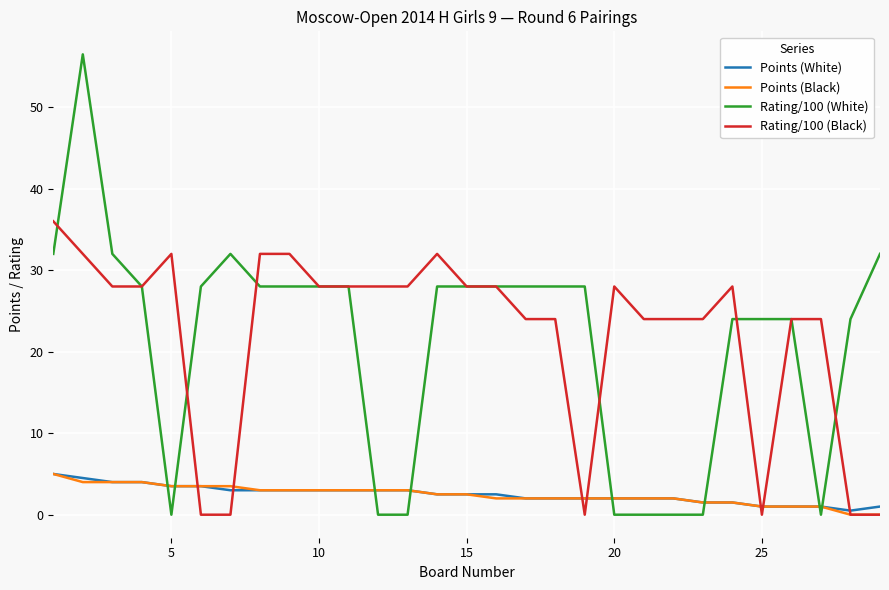

True or false: Rating/100 (White) and Points (White) intersect in this chart.

True